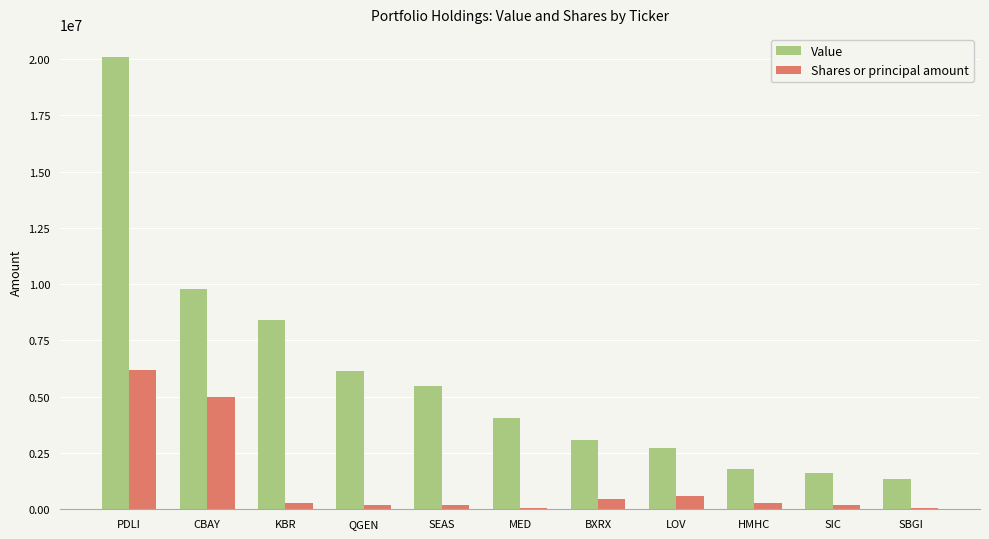

The Value series shows 6162000 at QGEN. True or false?

True